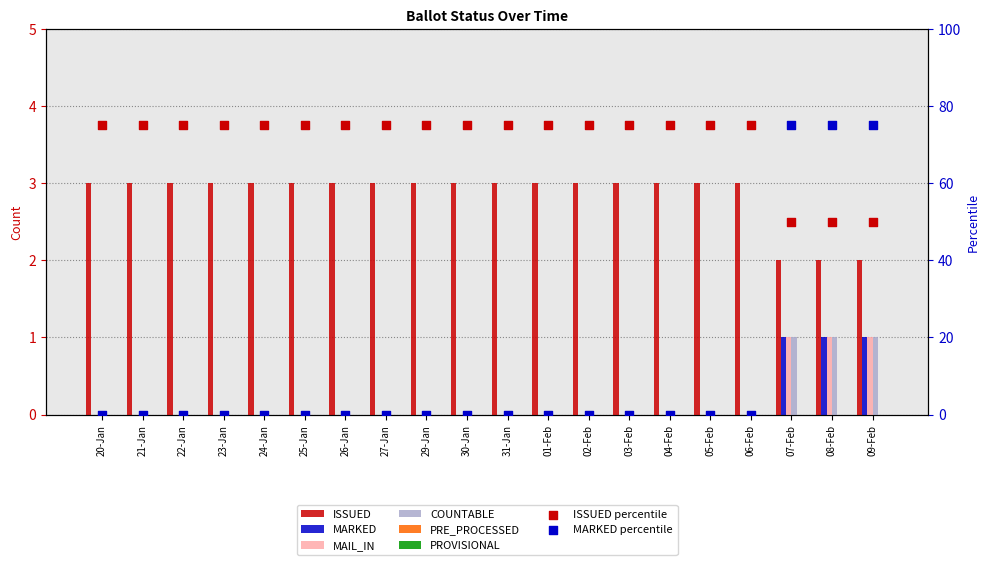

Which series reaches the maximum Y coordinate?

ISSUED